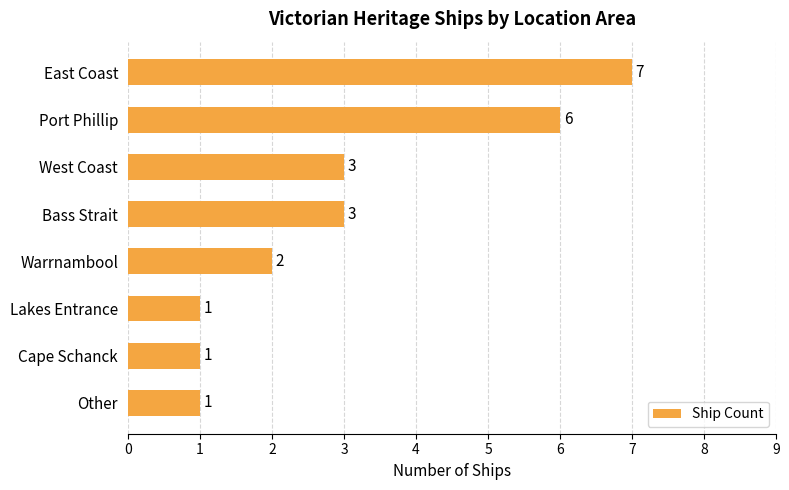

What is the label of the 5th bar from the top?

Warrnambool